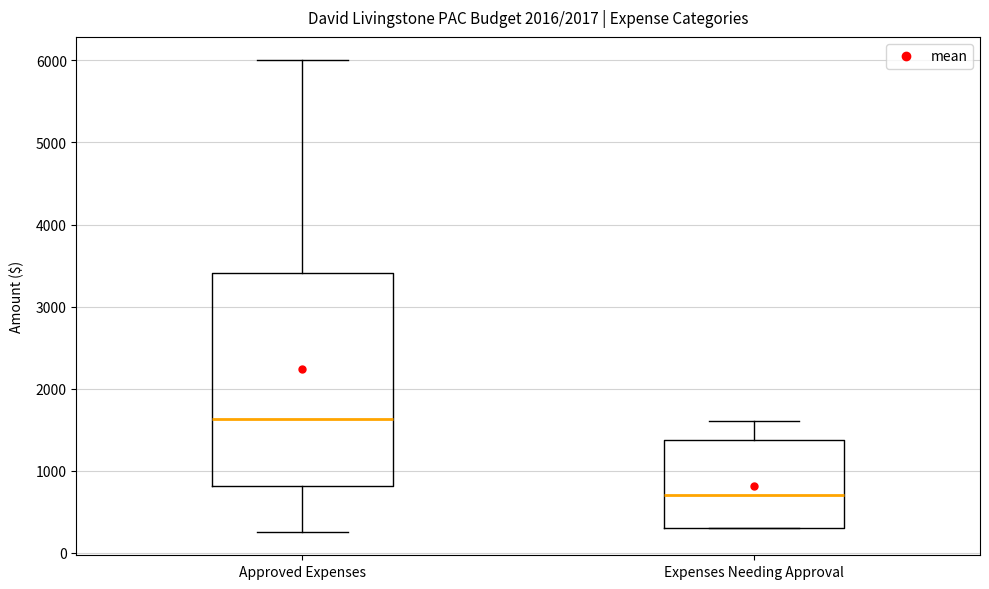

Which box has the lowest median line?

Expenses Needing Approval